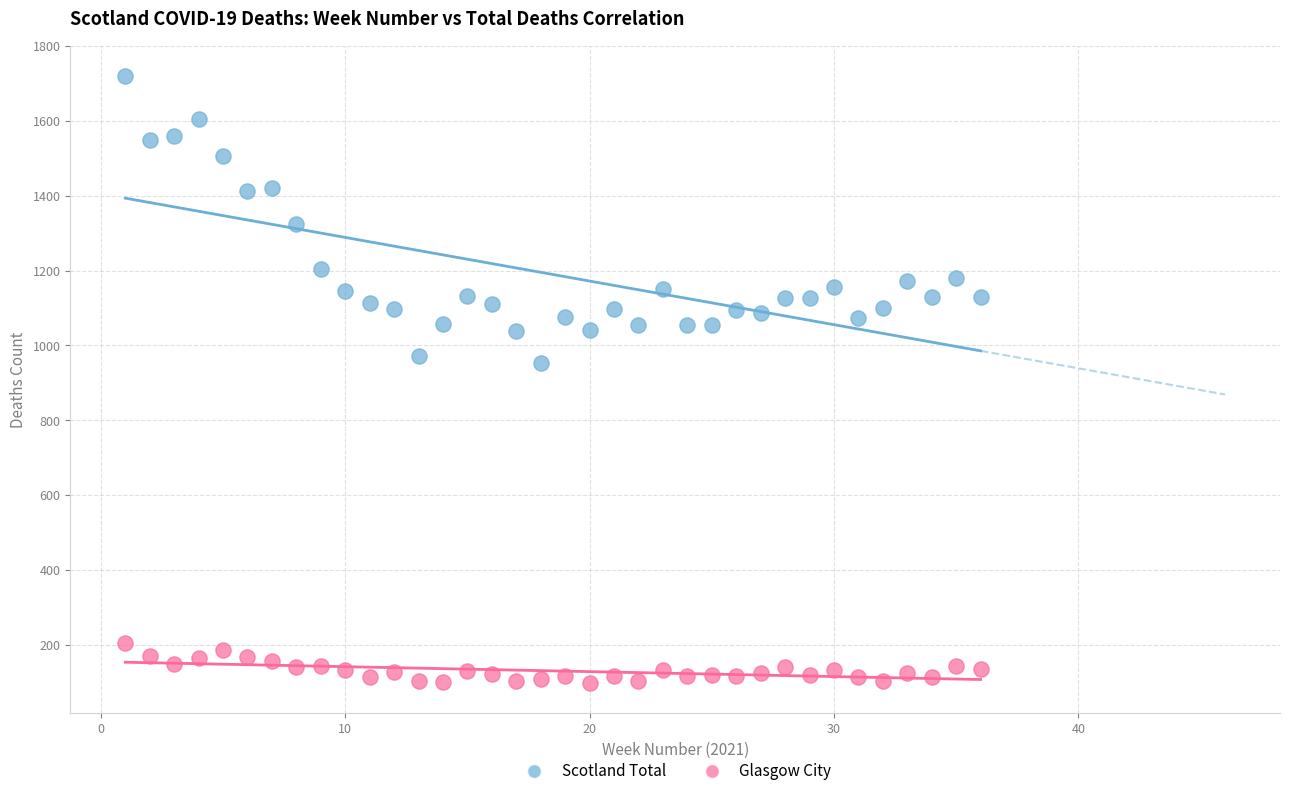

Across all series, what Y value is closest to 909?

954